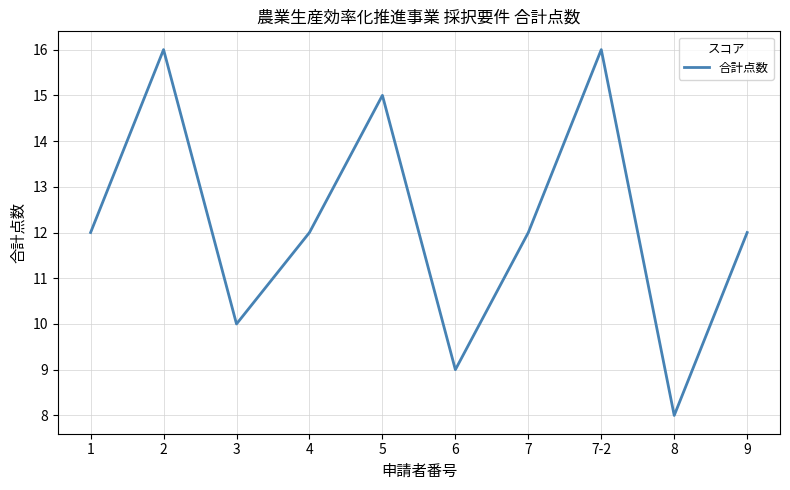

What is the sum of the values at 8 and 1?

20